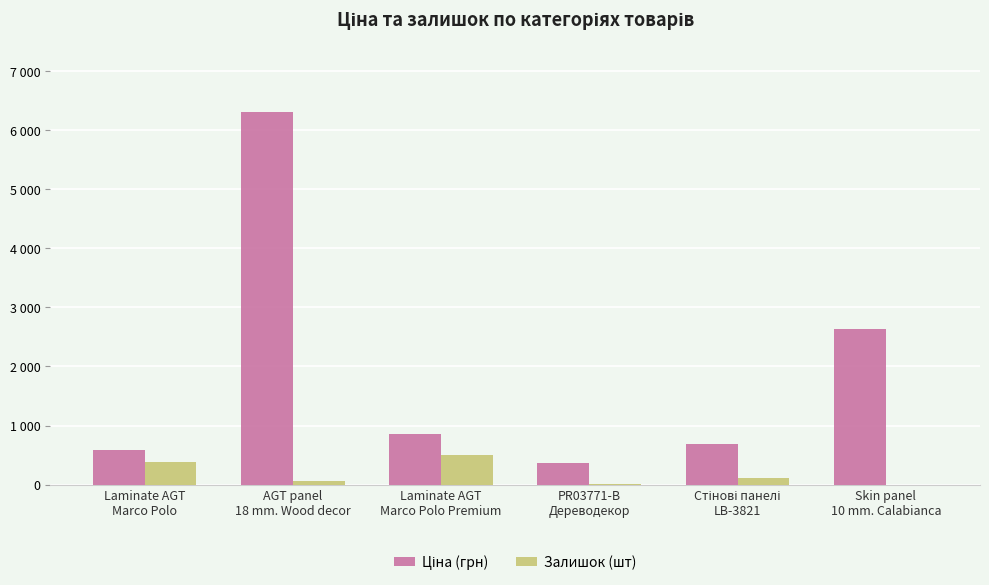

What position from the right is AGT panel
18 mm. Wood decor?

5